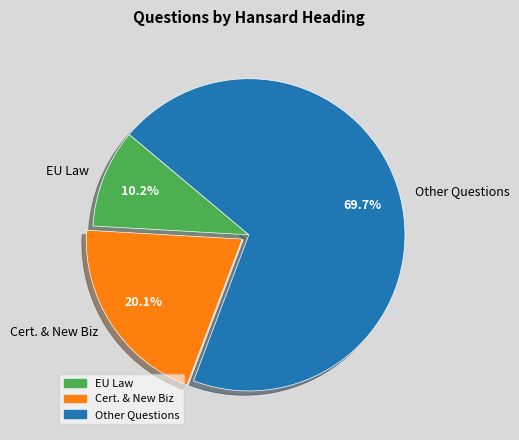

Does EU Law represent more than half of the total?

No